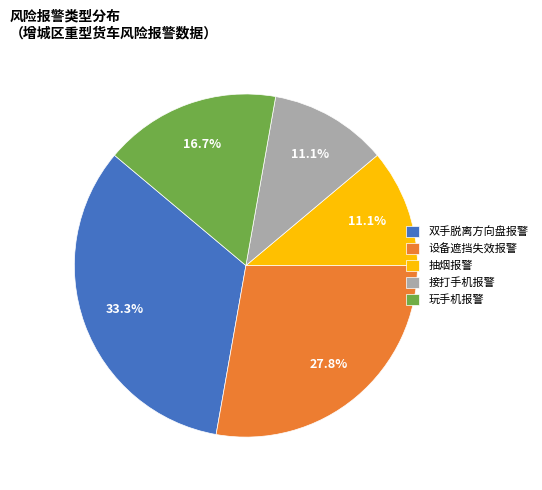

How many segments does this pie chart have?

5